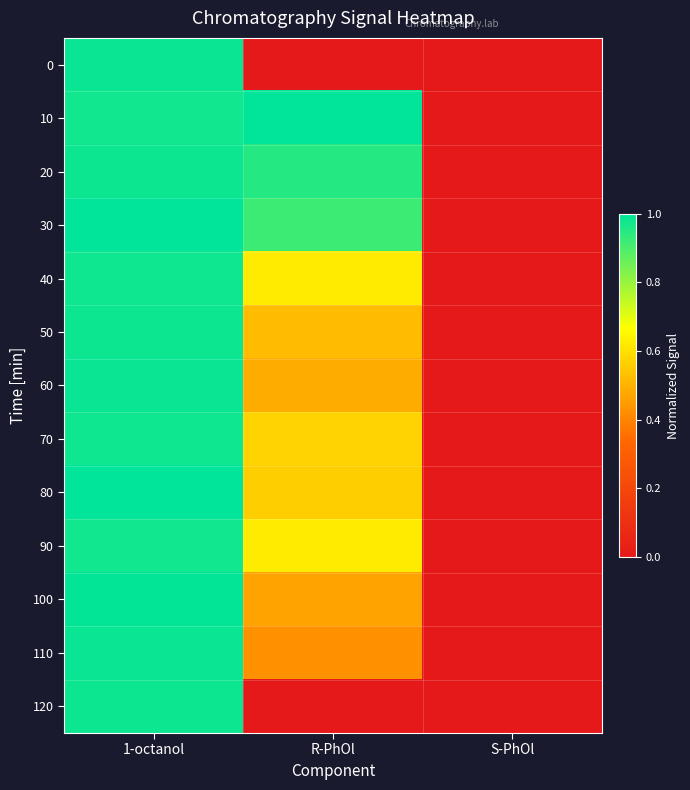

Rank the series at 1-octanol from highest to lowest value.

80, 30, 100, 60, 0, 110, 20, 50, 120, 70, 40, 90, 10